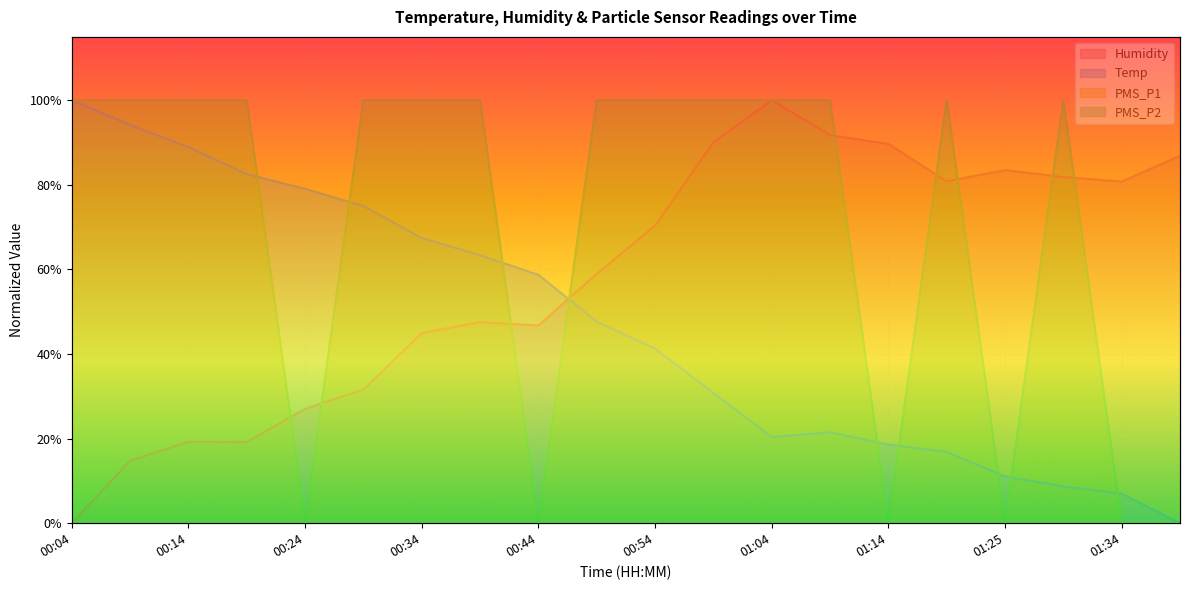

At 00:19, list the series in order from smallest to largest.

Humidity, Temp, PMS_P1, PMS_P2